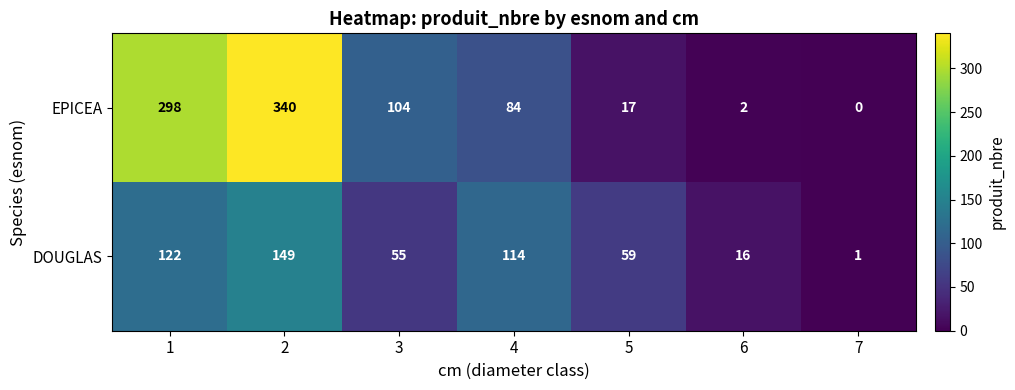

Between 3 and 7, which series saw the biggest shift?

EPICEA